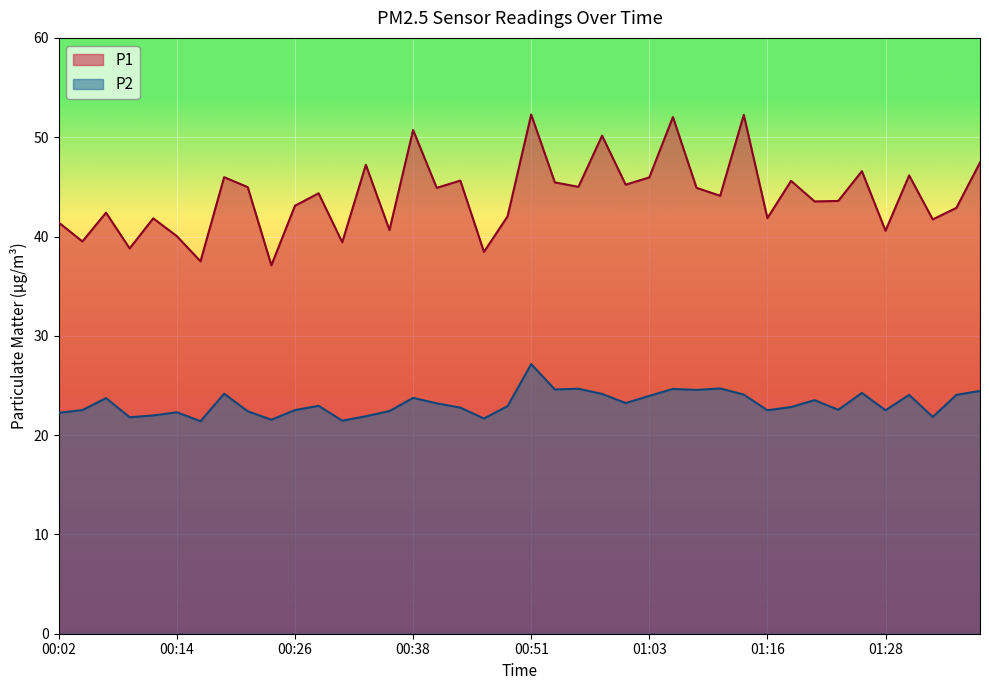

Read the P1 value at 01:31.

46.1